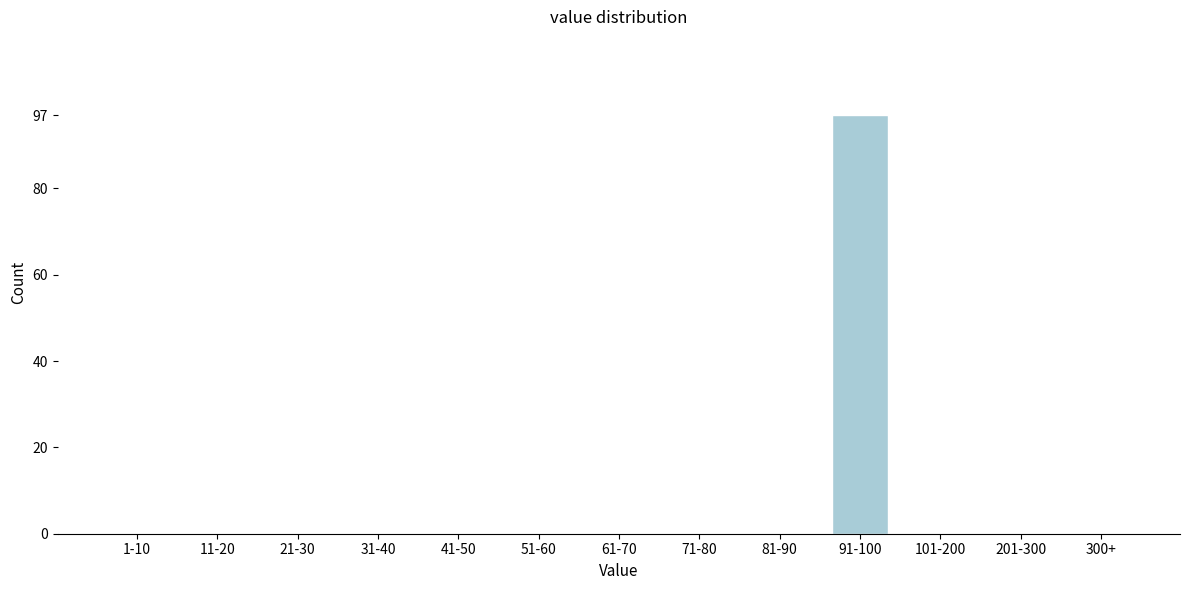

Reading left to right, what are all the values shown in this chart?

1-10=0	11-20=0	21-30=0	31-40=0	41-50=0	51-60=0	61-70=0	71-80=0	81-90=0	91-100=97	101-200=0	201-300=0	300+=0